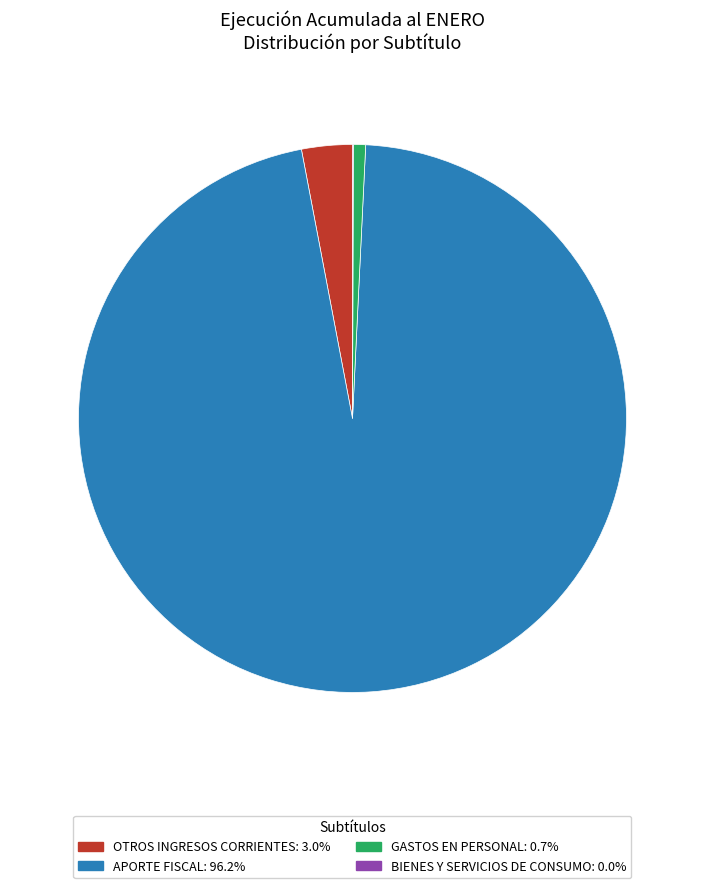

What is the largest slice in the pie chart?

APORTE FISCAL